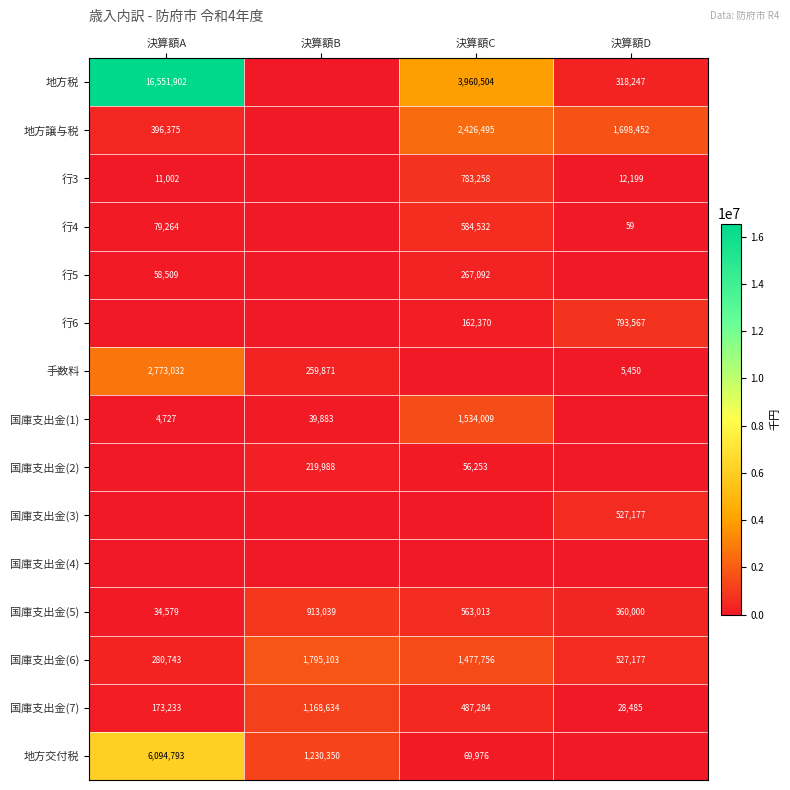

Is it true that 行4 equals 37143 at 決算額A?

False